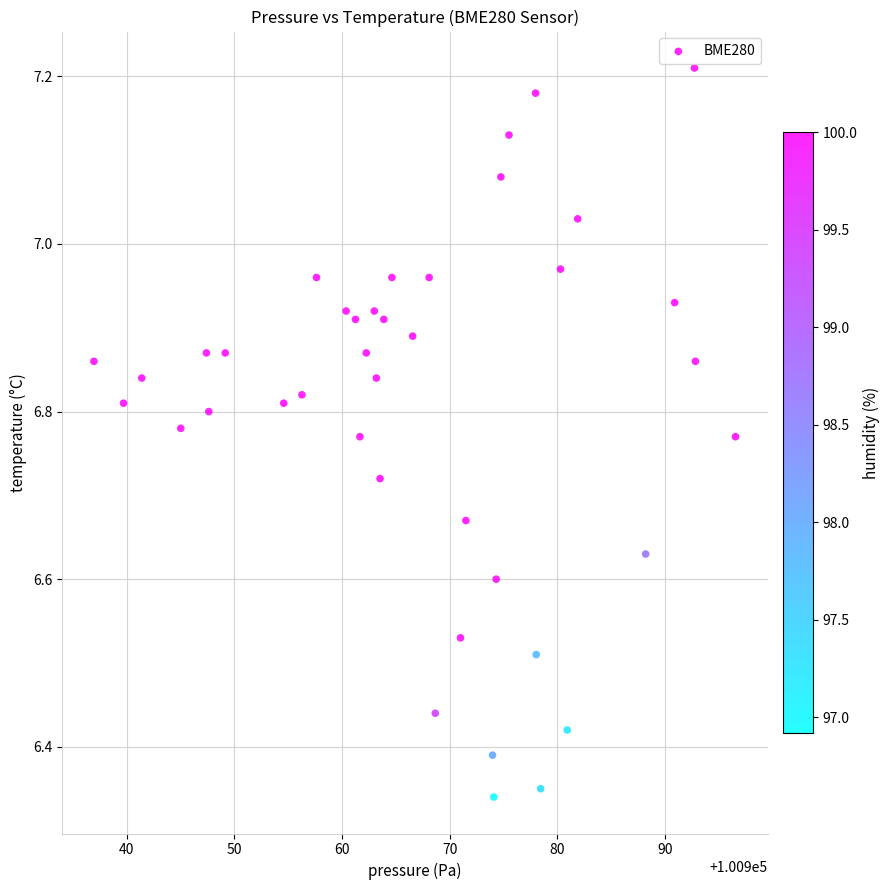

What is the range of X values (max minus min)?

59.6